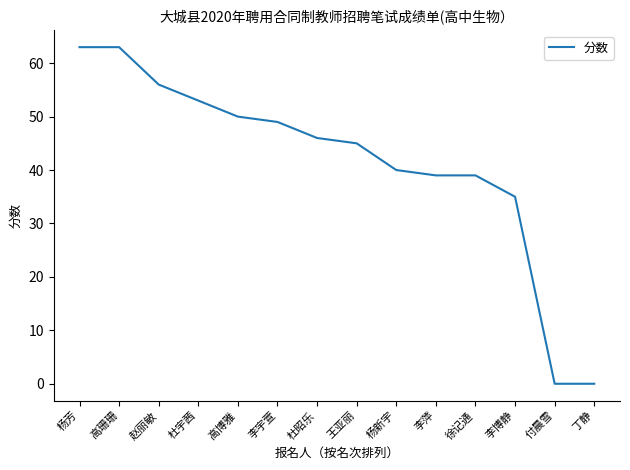

What position from the right is 高博雅?

10